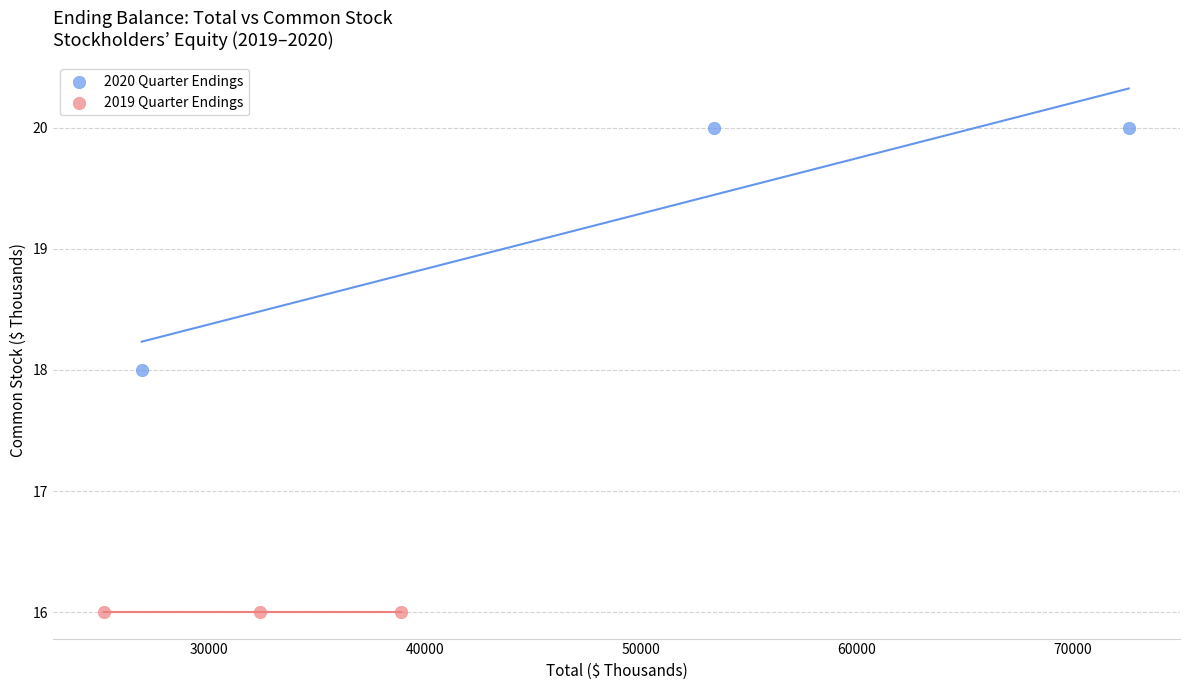

Which series reaches the maximum Y coordinate?

2020 Quarter Endings